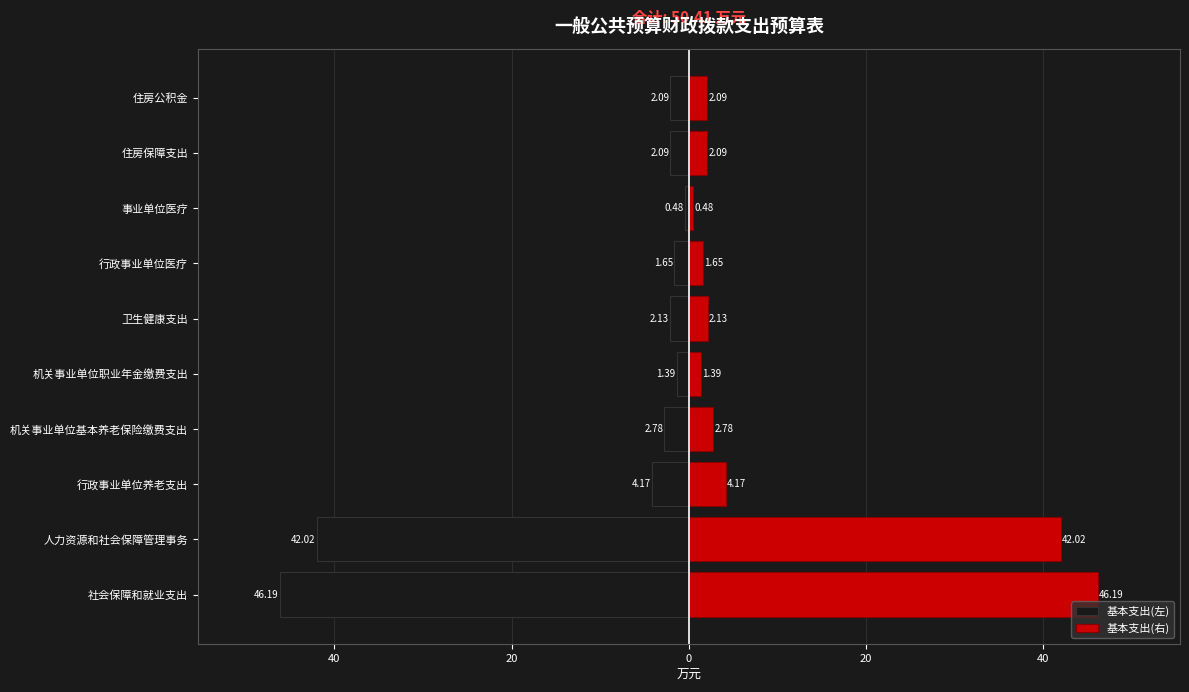

List the series in order of their peak value, highest first.

基本支出(右), 基本支出(左)